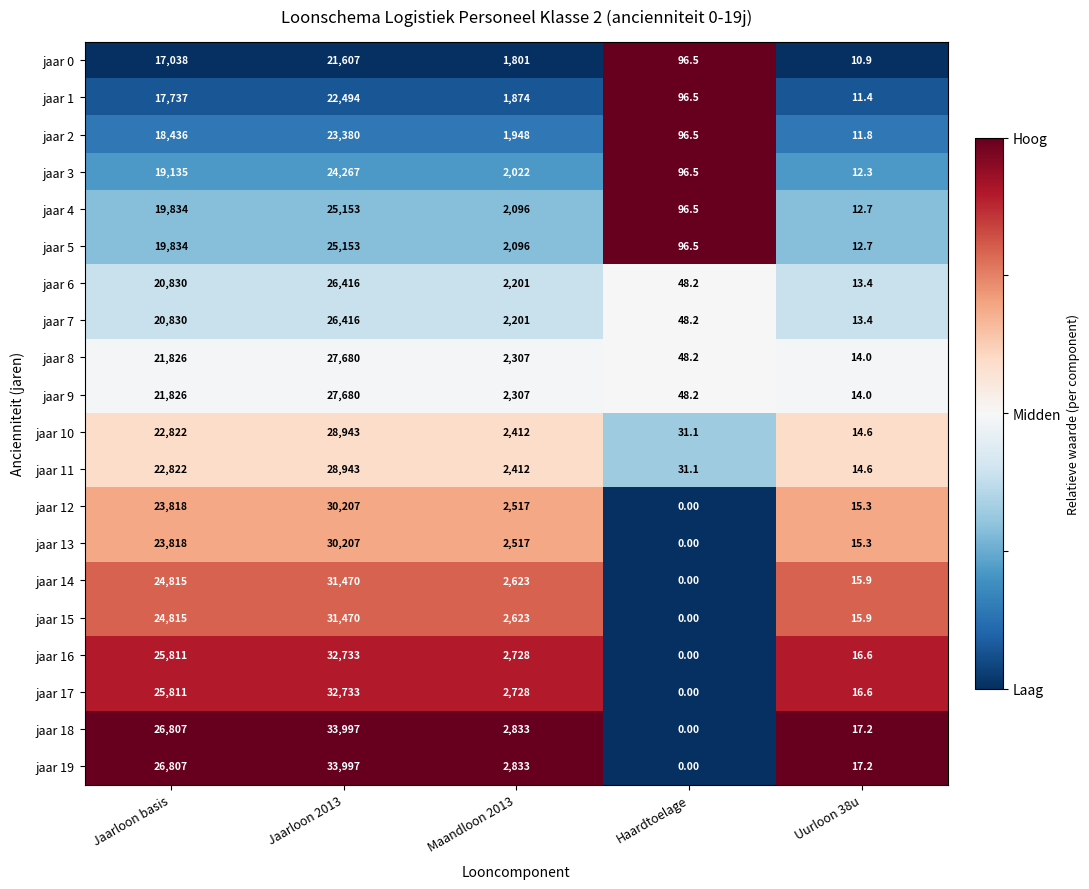

Rank the categories by jaar 8 value from highest to lowest.

Jaarloon 2013, Jaarloon basis, Maandloon 2013, Haardtoelage, Uurloon 38u